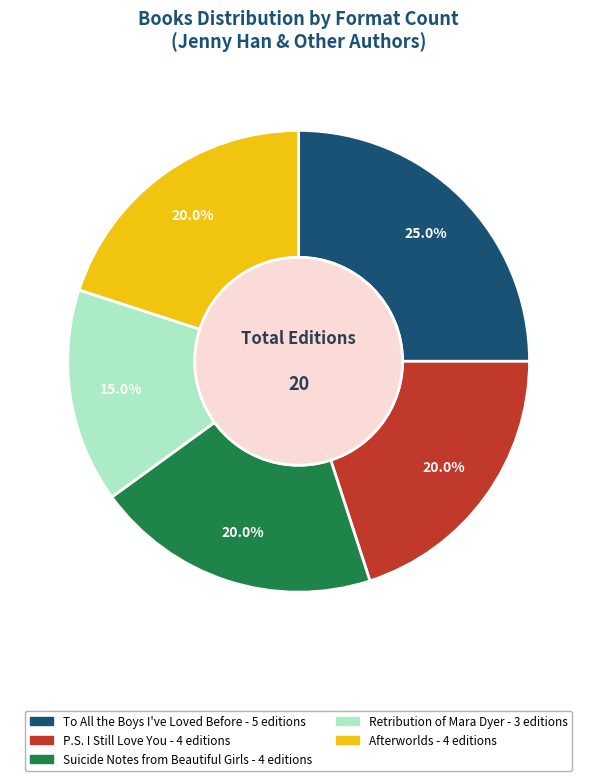

To the nearest percent, what is the average slice percentage?

20%